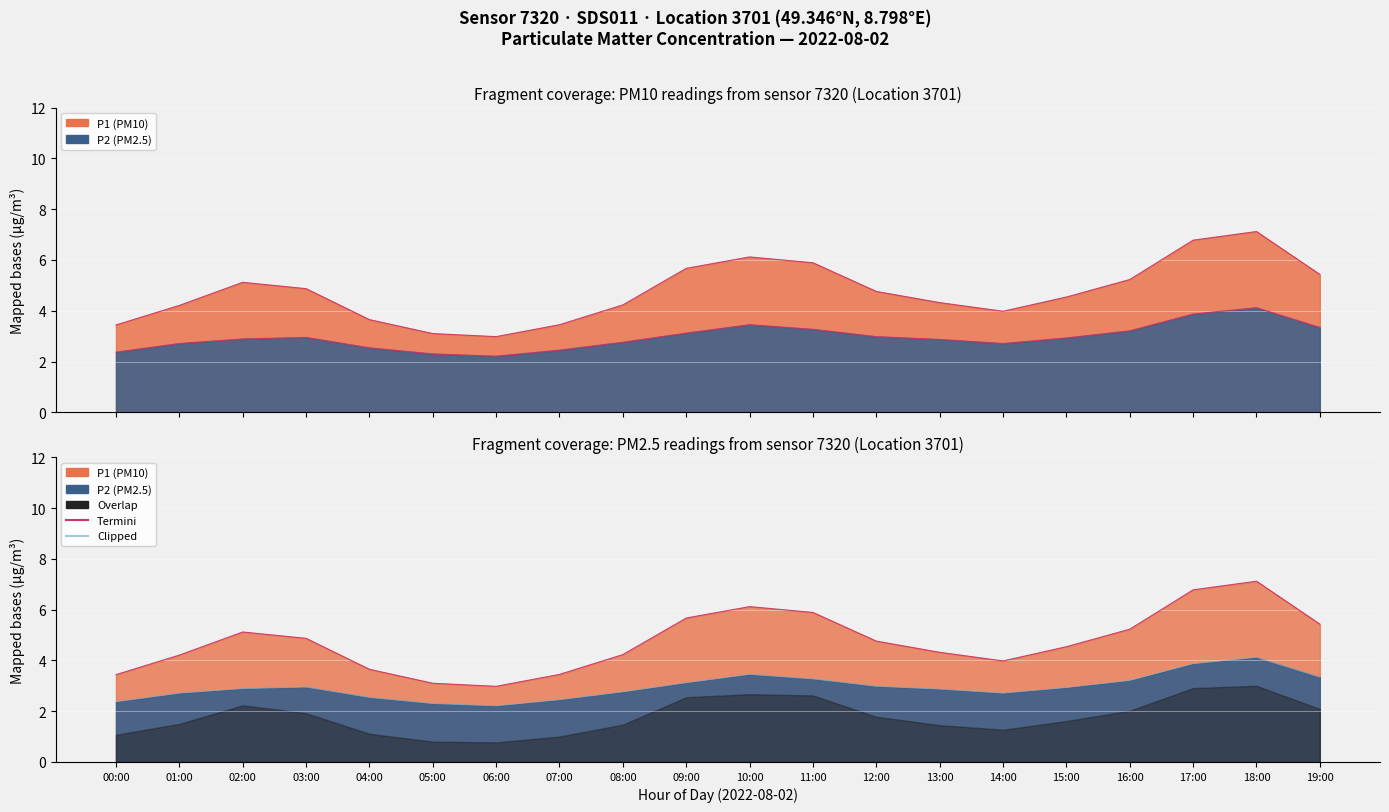

True or false: Clipped has a value of 5.0 at 11:00.

False